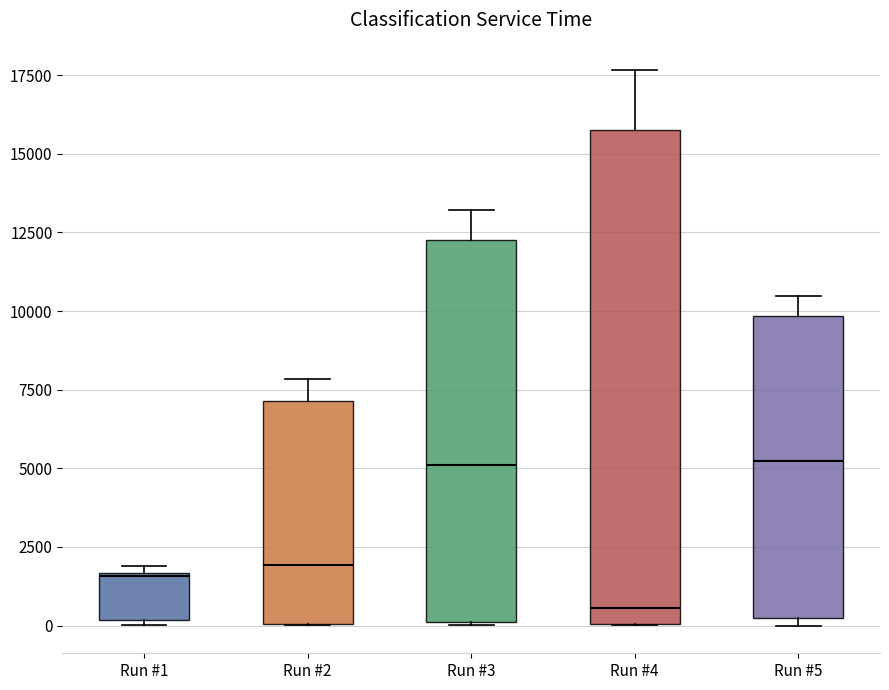

Which box is the tallest, from its lower edge to its upper edge?

Run #4